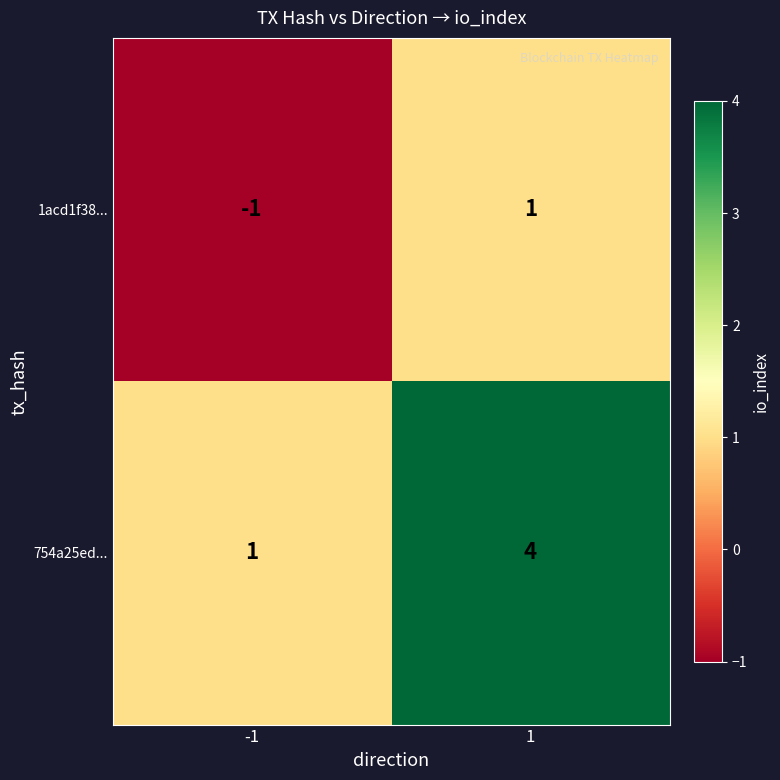

How many categories are shown in the chart?

2